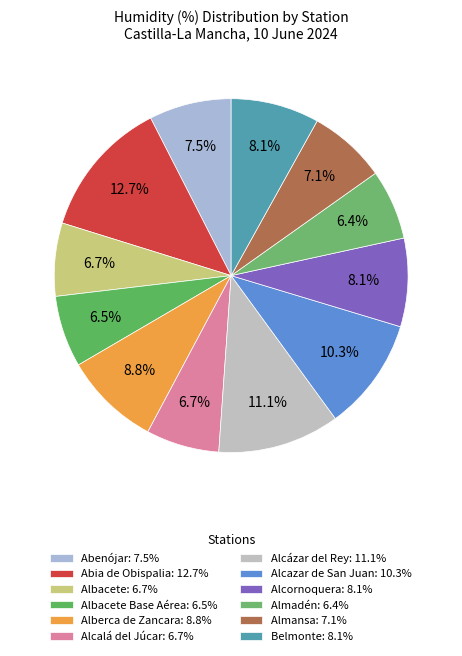

Rank the categories by value from lowest to highest.

Almadén, Albacete Base Aérea, Albacete, Alcalá del Júcar, Almansa, Abenójar, Alcornoquera, Belmonte, Alberca de Zancara, Alcazar de San Juan, Alcázar del Rey, Abia de Obispalia